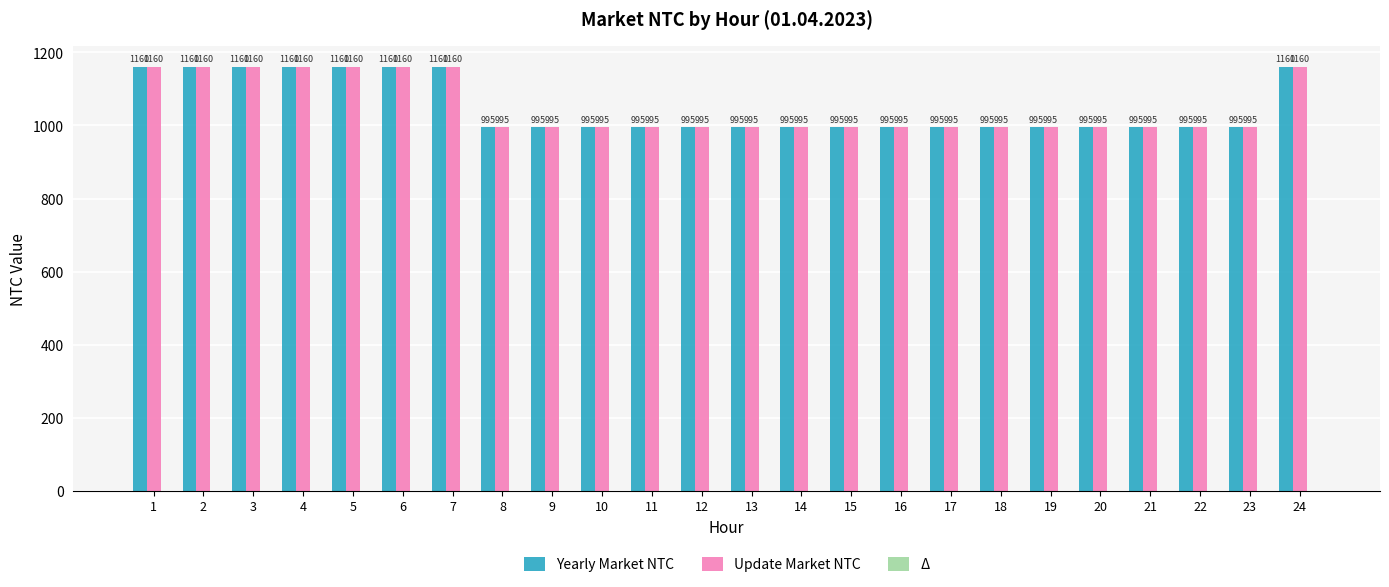

Is it true that Update Market NTC equals 251 at 16?

False